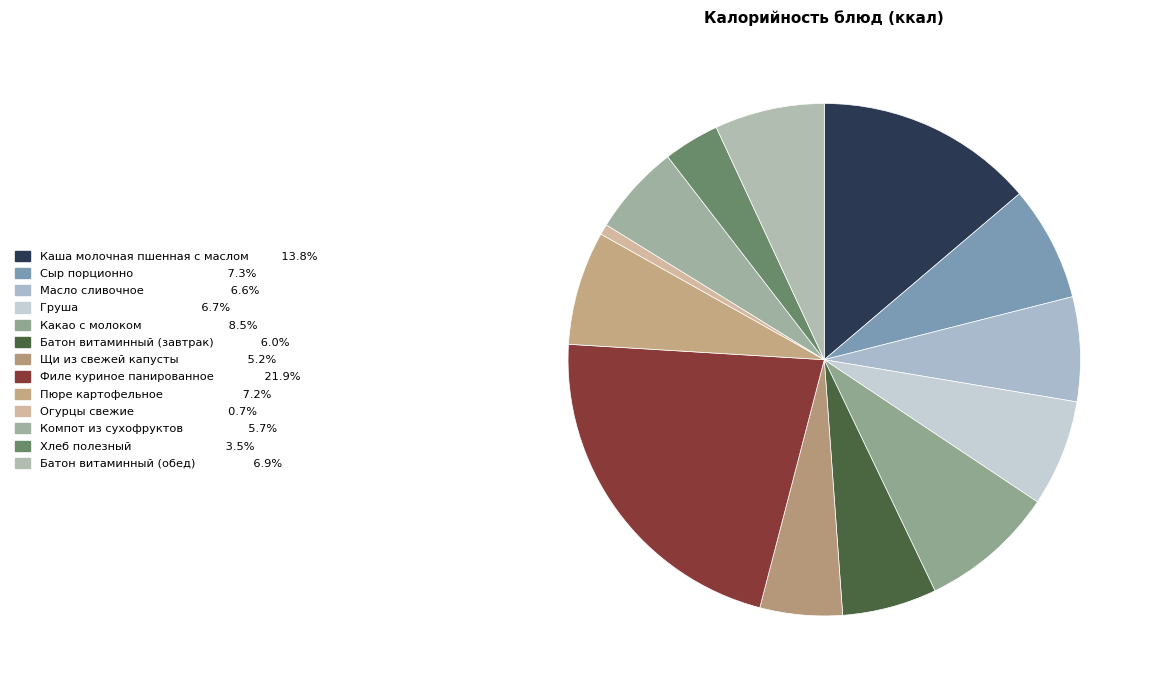

Is it true that Каша молочная пшенная с маслом is 14% of the pie?

True